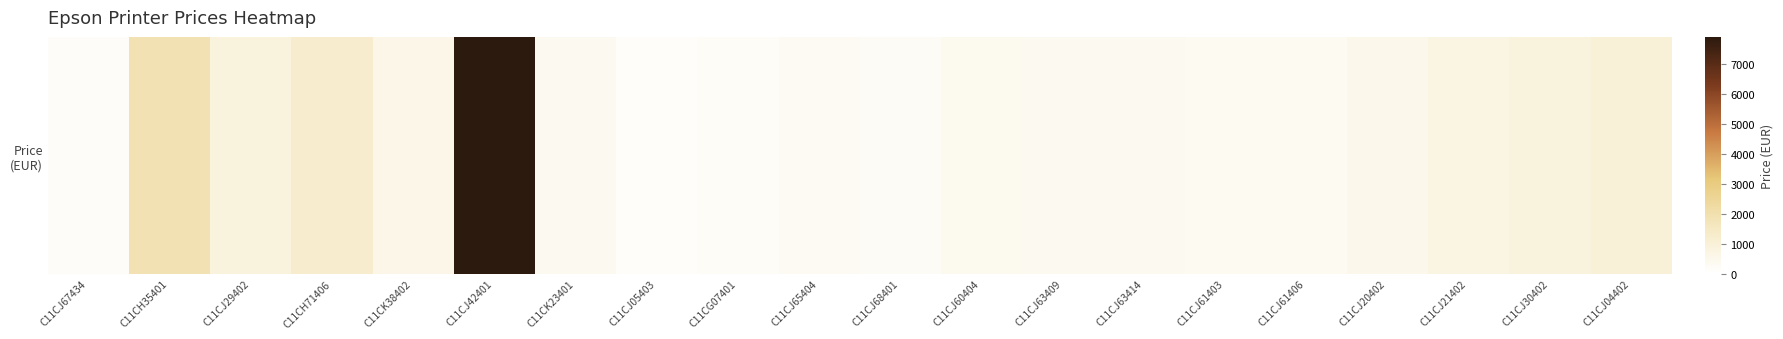

Is it true that the value at C11CJ30402 is 300.5?

False